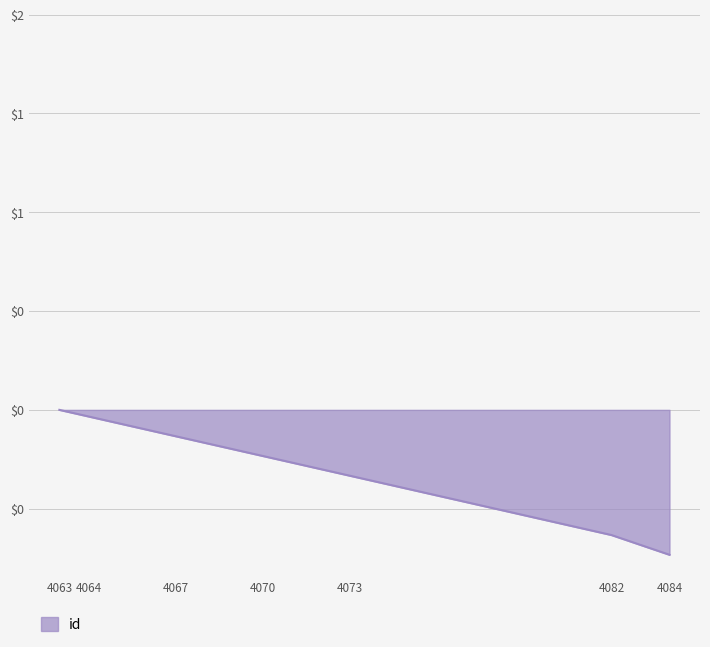

How many lines are shown in the chart?

1